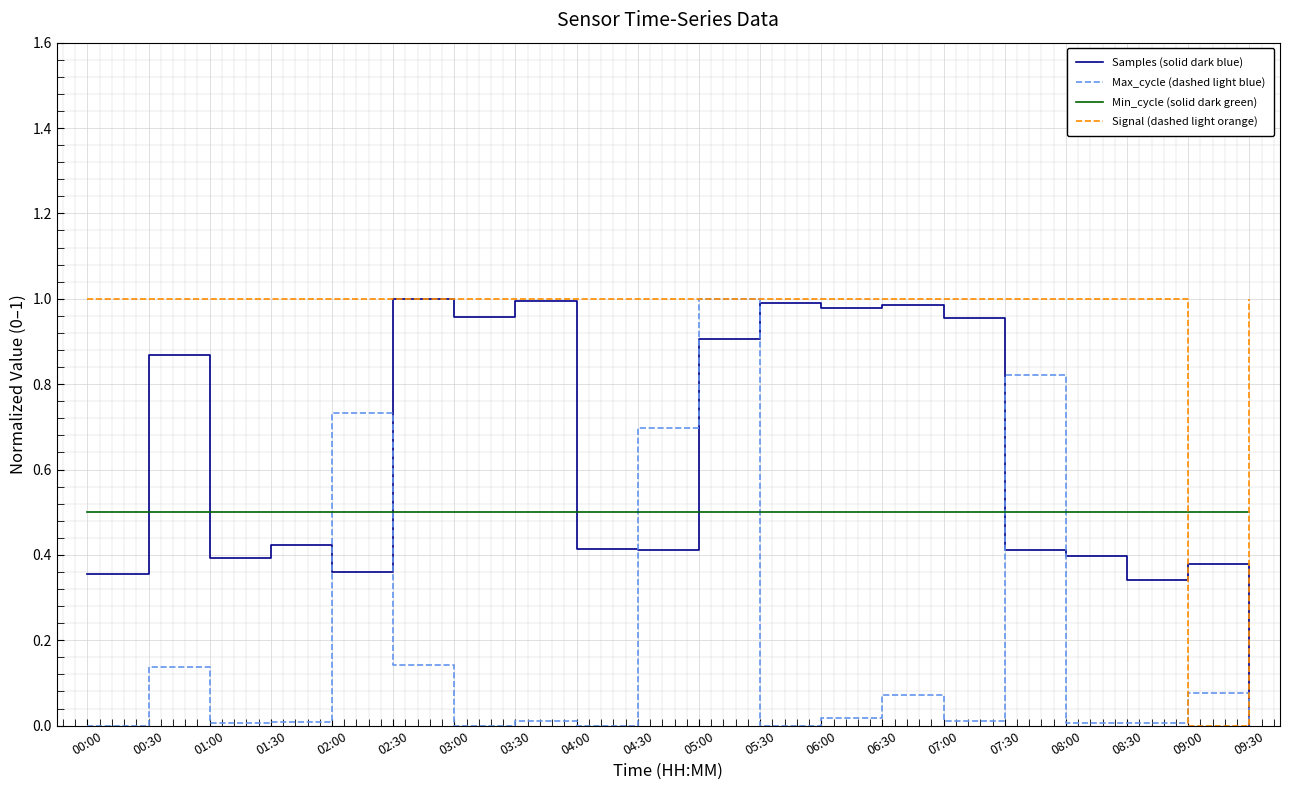

True or false: Min_cycle (solid dark green) and Signal (dashed light orange) cross at least once.

True